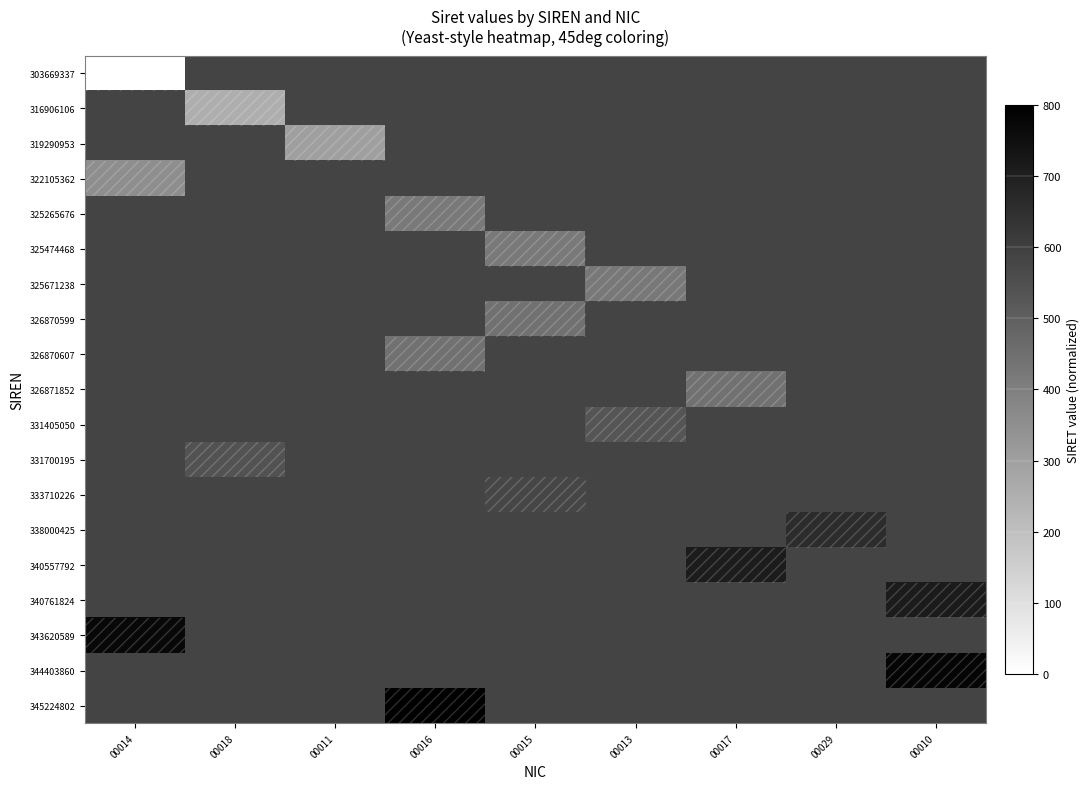

Which has a higher value, 00011 or 00015?

00015